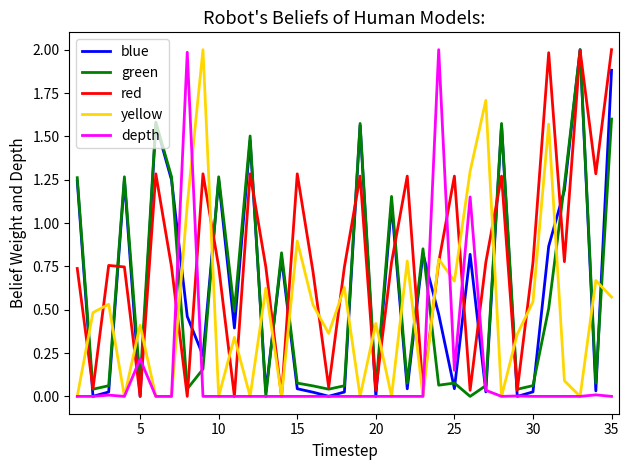

What is the maximum value shown in the chart?

2.0